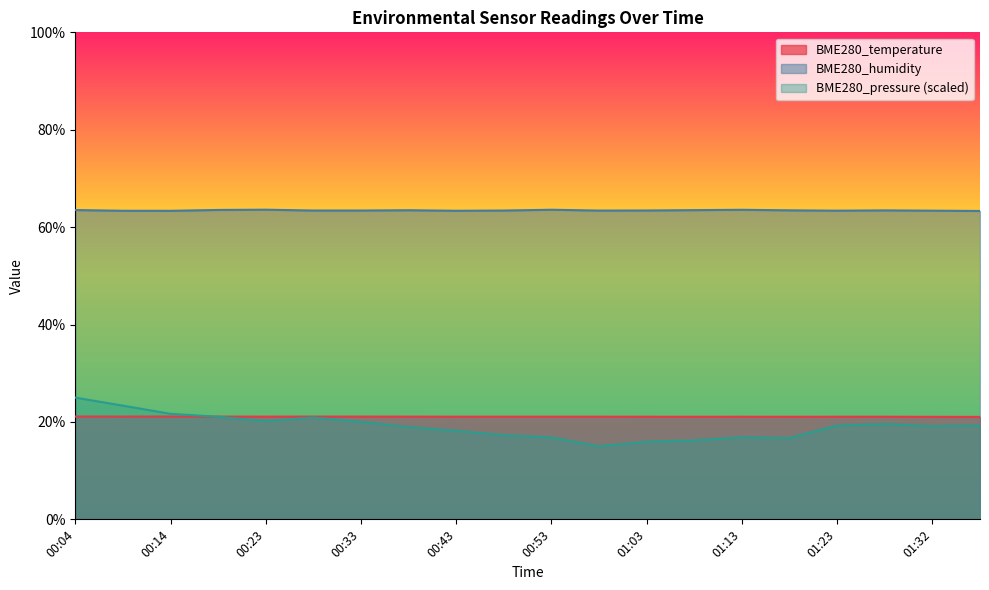

How many lines are shown in the chart?

3